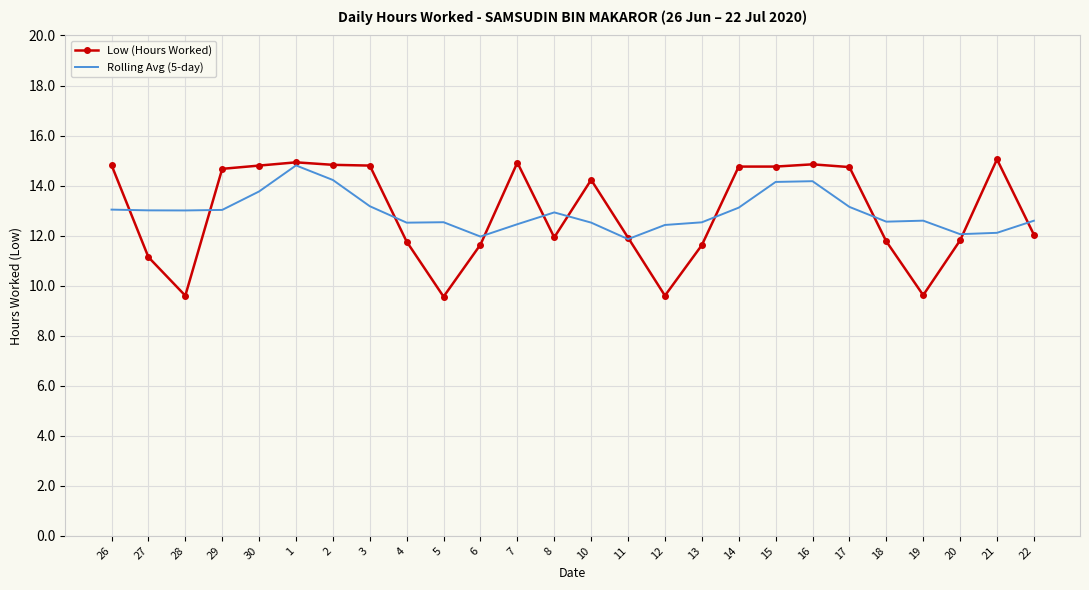

True or false: Rolling Avg (5-day) has a value of 13.0 at 28.

True